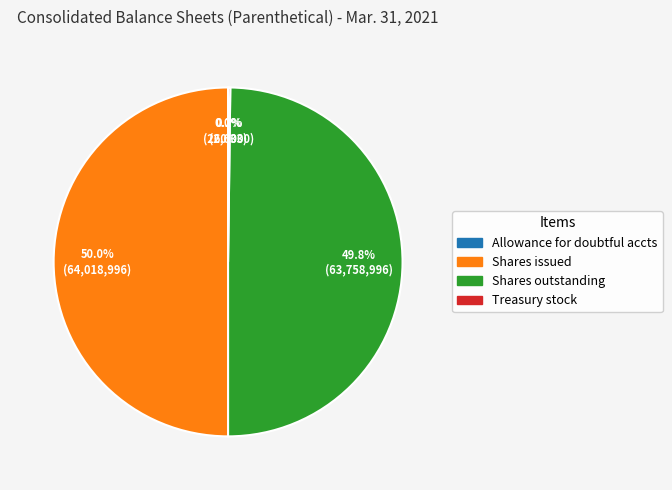

Which slice is the largest?

Common stock, shares issued (in shares)